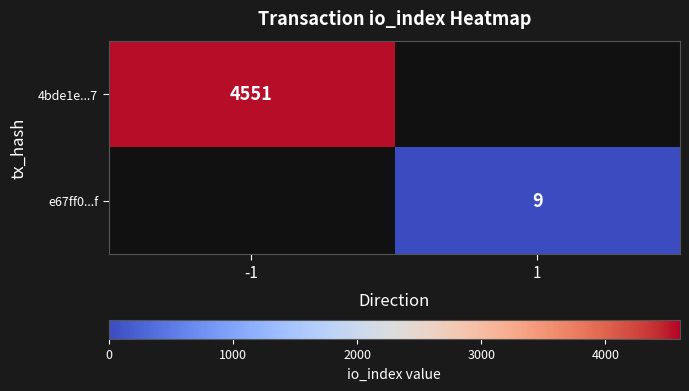

Is it true that e67ff0...f equals 6 at 1?

False